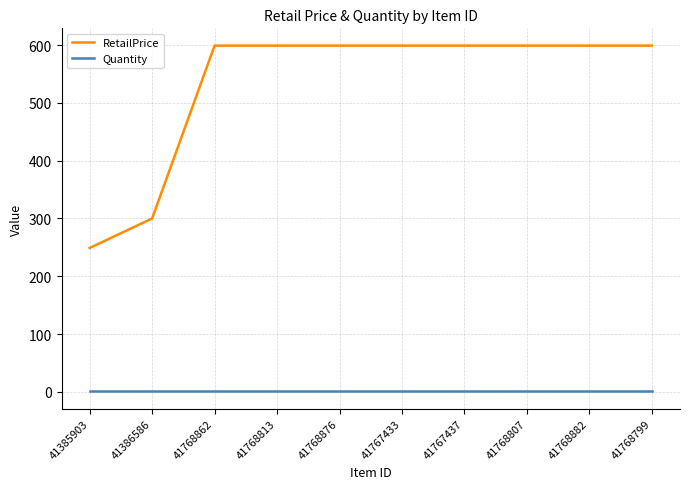

Reading right to left, transcribe all the data shown in this chart.

RetailPrice: 599.0	599.0	599.0	599.0	599.0	599.0	599.0	599.0	300.0	249.0
Quantity: 1.0	1.0	1.0	1.0	1.0	1.0	1.0	1.0	1.0	1.0